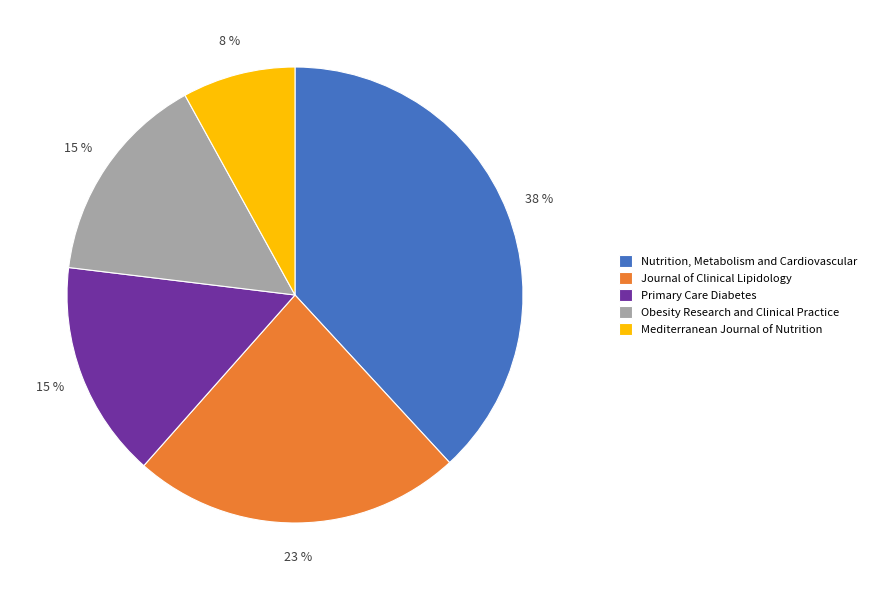

To the nearest percent, what portion does Journal of Clinical Lipidology represent?

23%